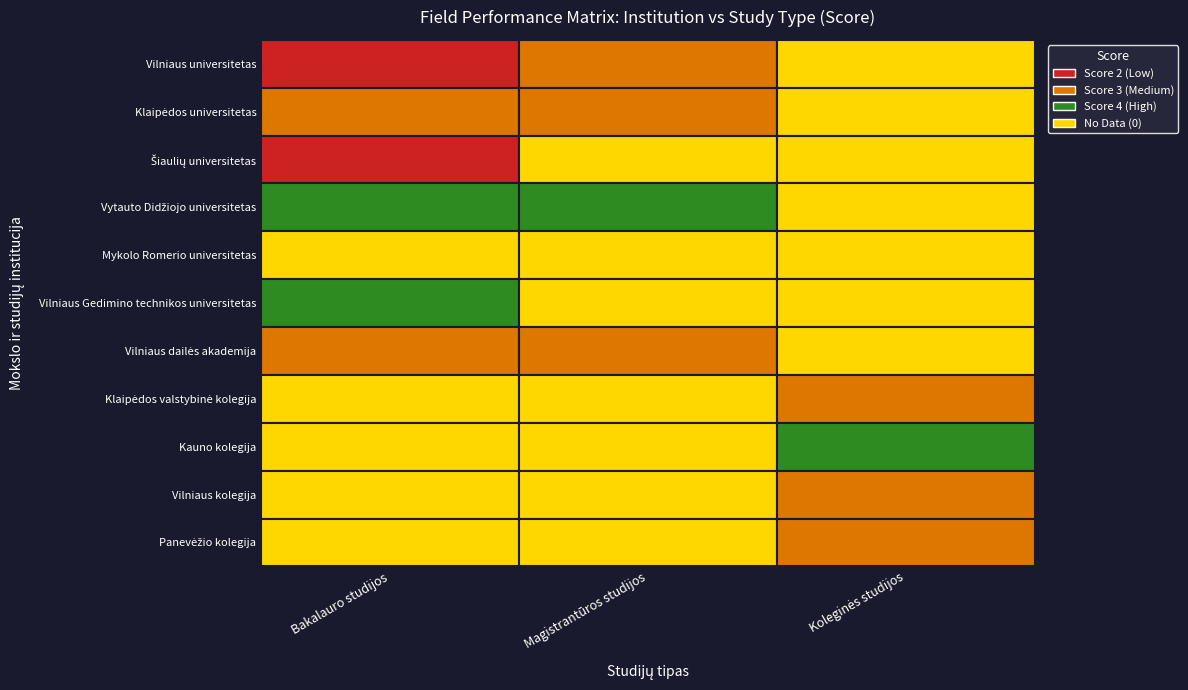

The value of Kauno kolegija at Magistrantūros studijos is -2. True or false?

False